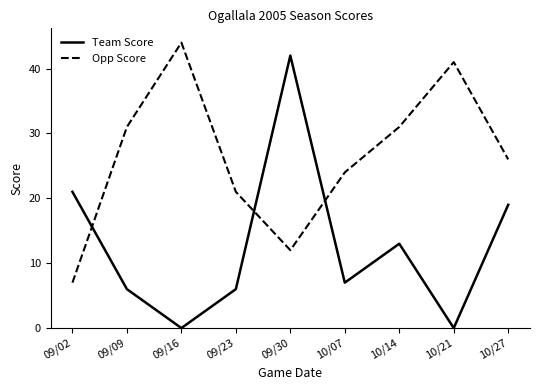

Between 09/02 and 10/21, which series saw the biggest shift?

Opp Score